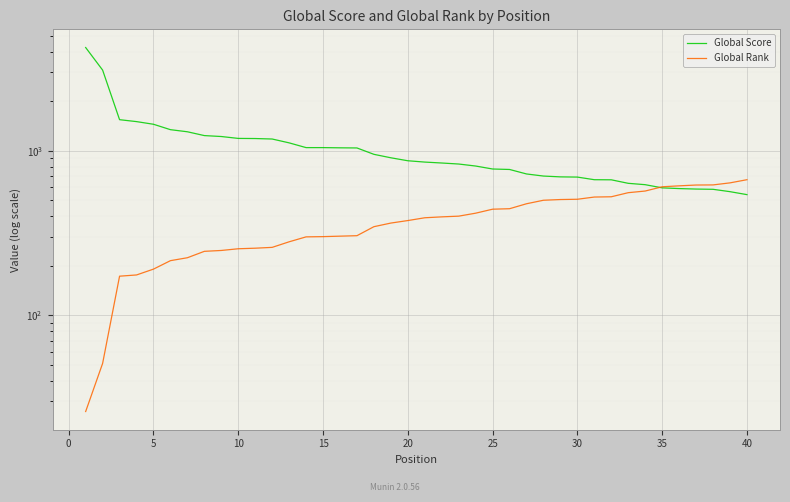

Does the chart display data point markers on the line(s)?

No